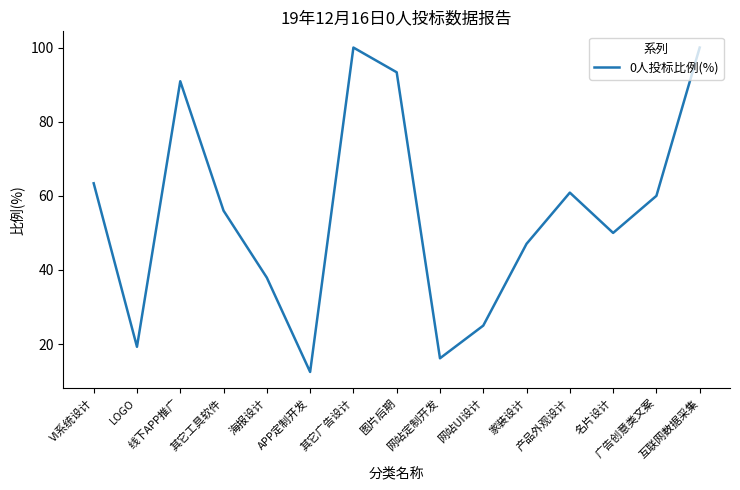

How many interior local peaks (higher than both neighbors) does the data have?

3